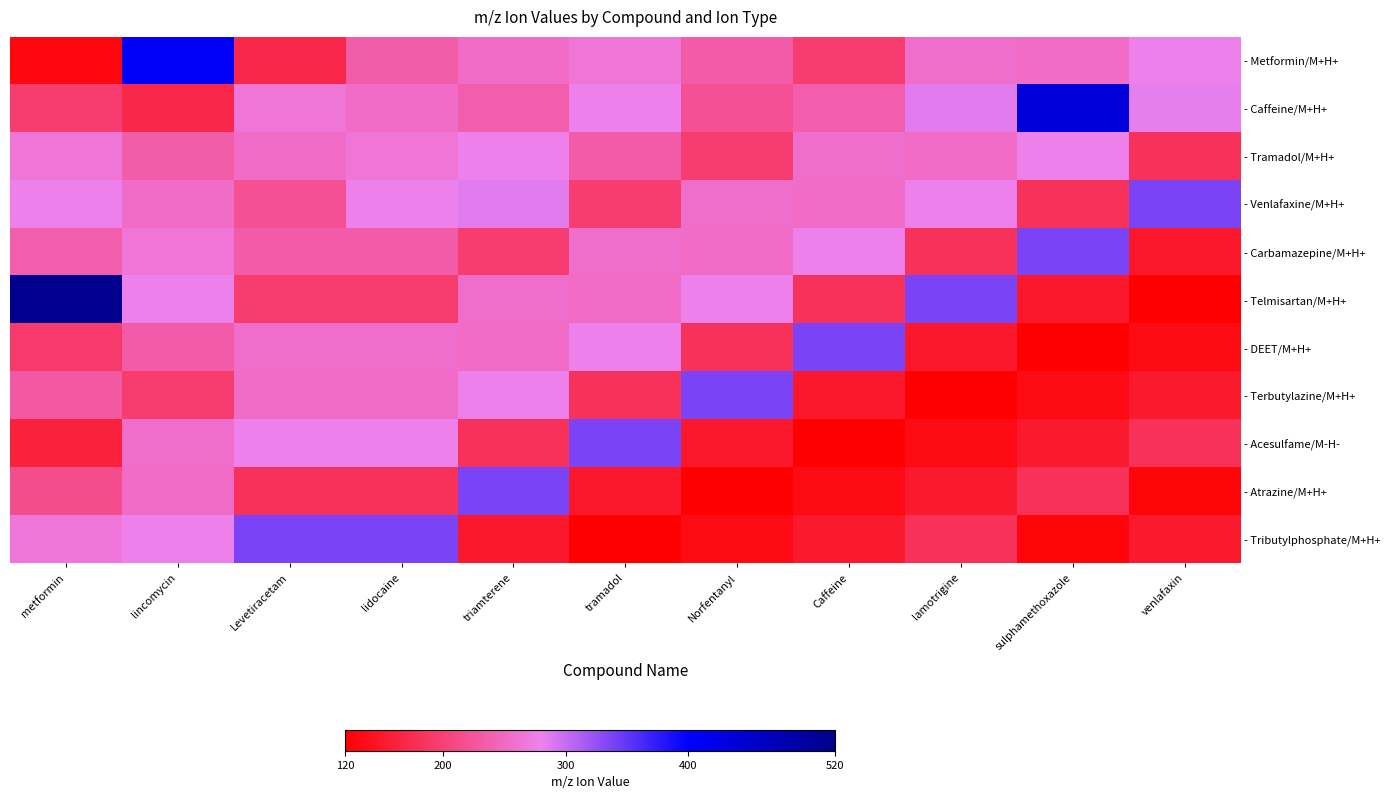

Which series changed the most between Caffeine and lamotrigine?

- DEET/M+H+